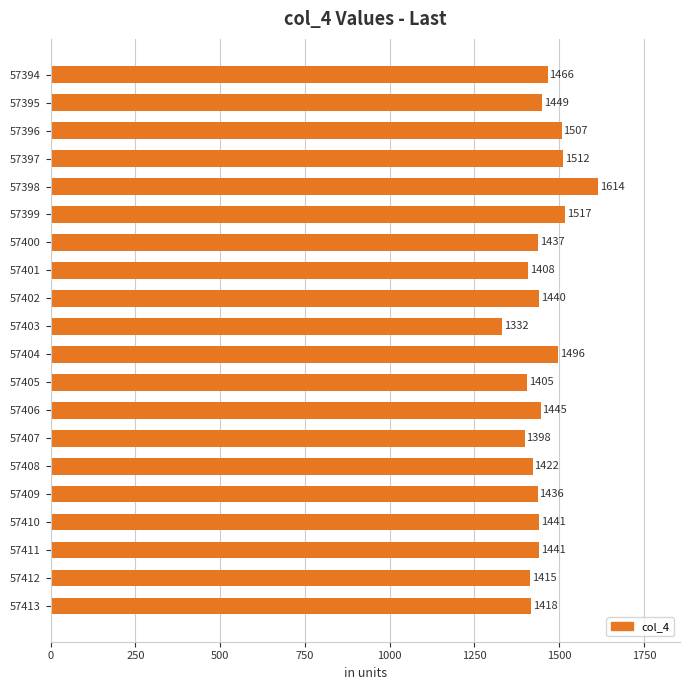

What is the value of the 11th bar from the top?

1496